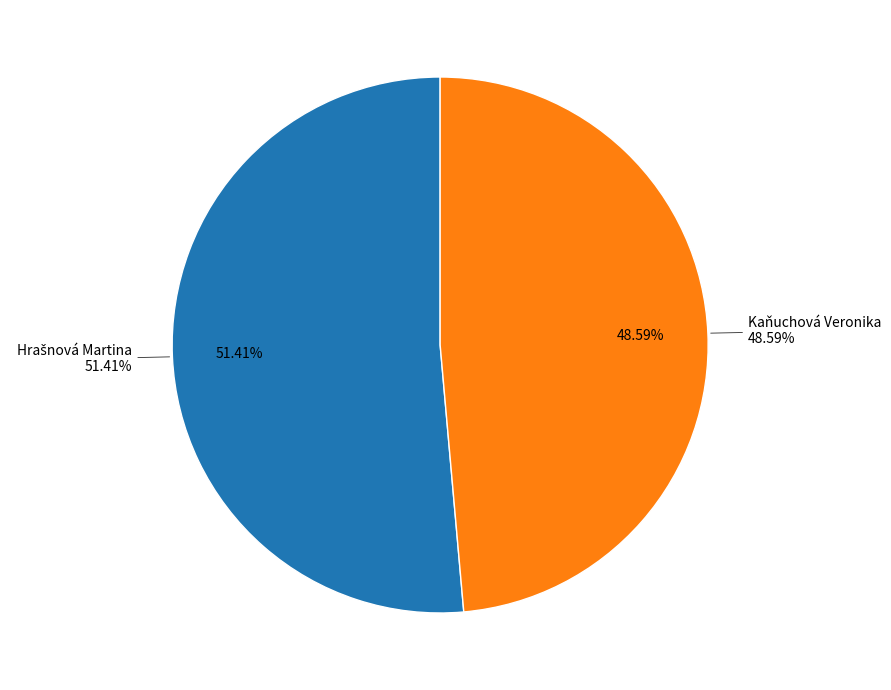

Which category has the biggest portion of the pie?

Hrašnová Martina